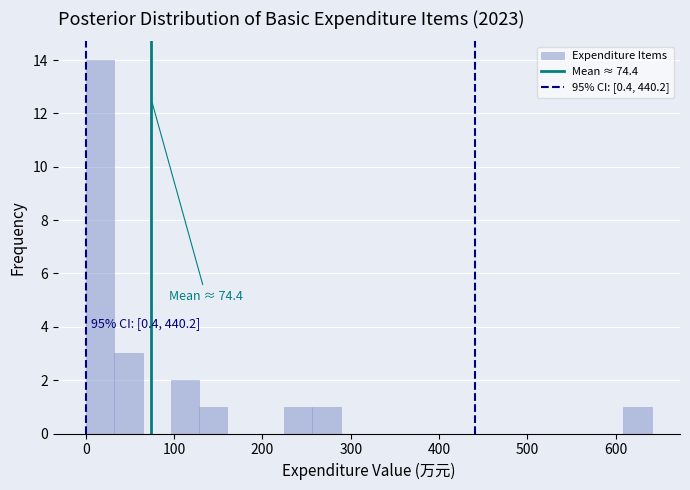

Read against the x-axis, roughly where is the centre of the tallest bar?

20